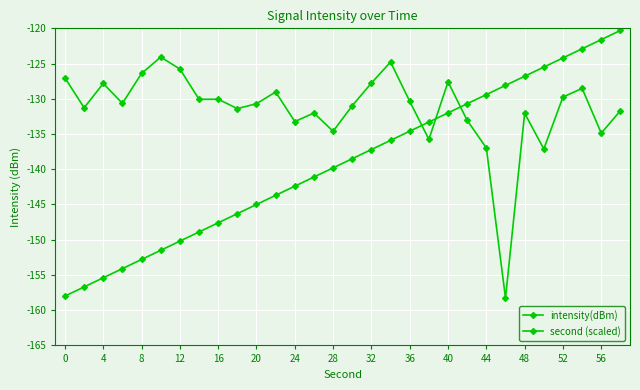

Rank the series by their average value, from lowest to highest.

second (scaled), intensity(dBm)